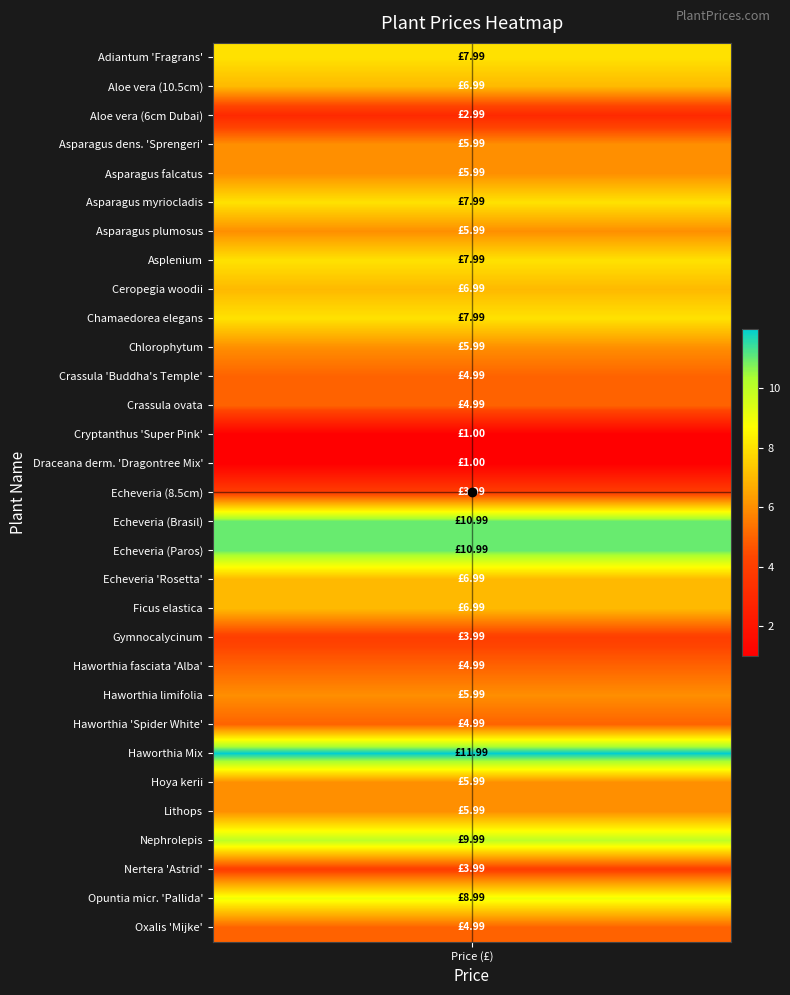

Which has a higher value, Echeveria (8.5cm) or Asparagus falcatus?

Asparagus falcatus